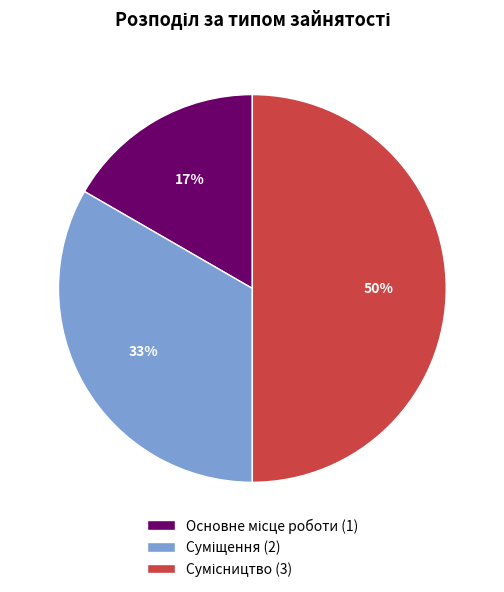

To the nearest percent, what is the difference between the largest and smallest slice percentages?

33%